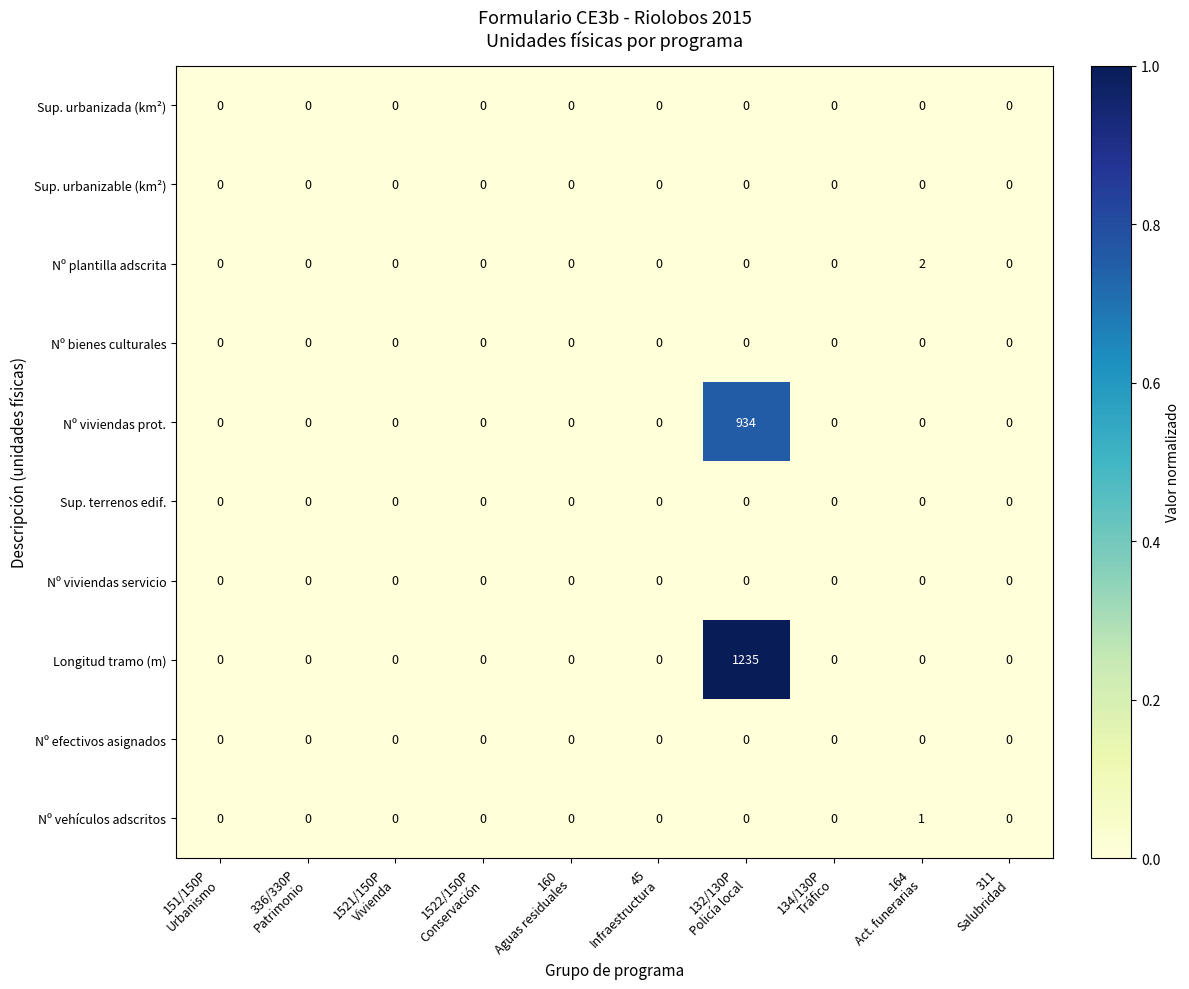

Count the number of data series in this chart.

10